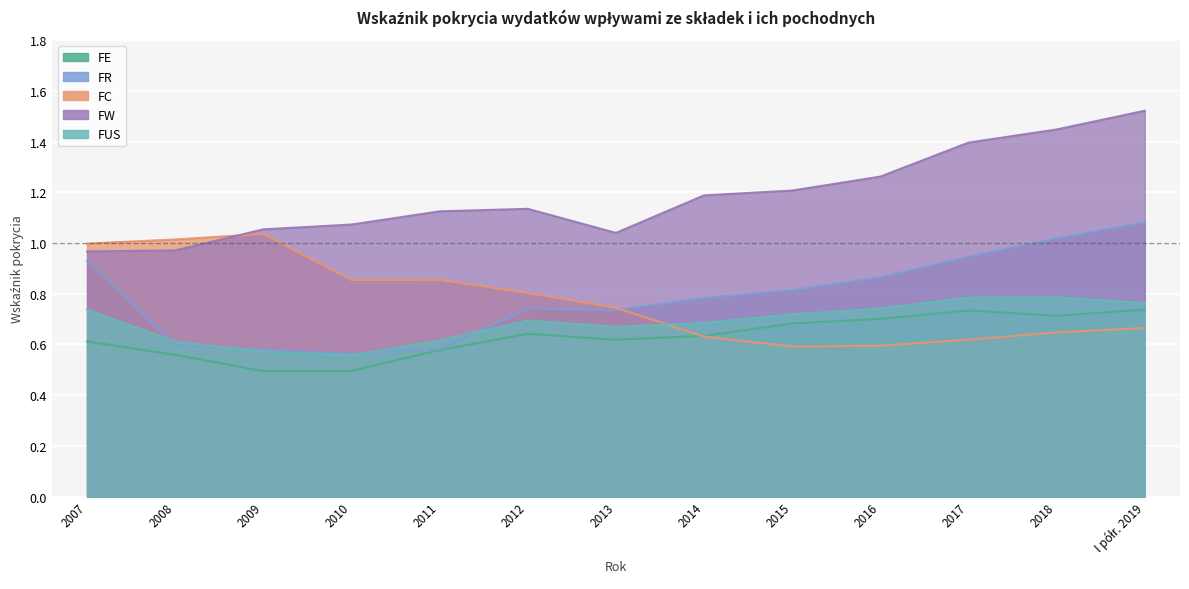

True or false: FC has a value of 0.5 at 2012.

False